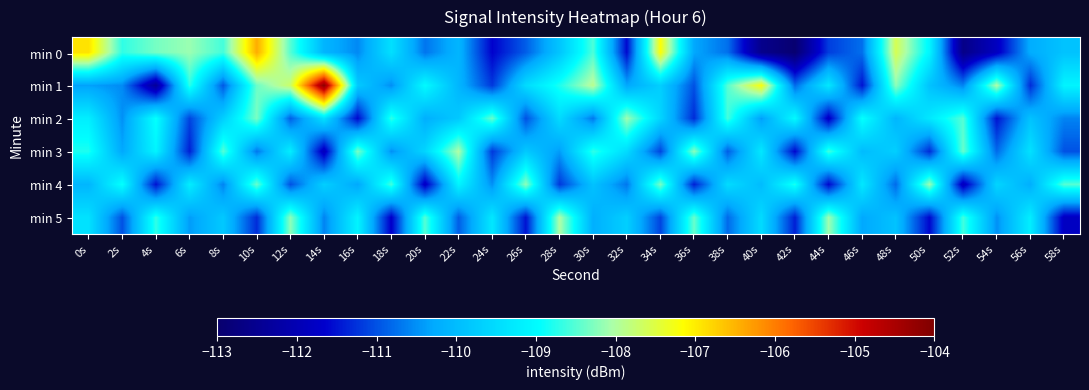

Which label corresponds to the smallest value in the chart?

42s